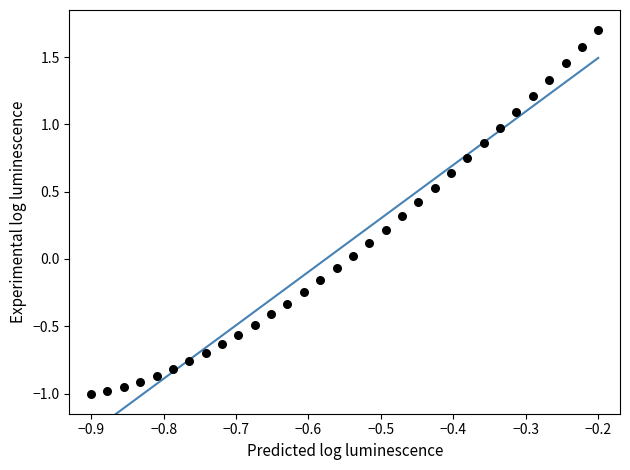

What is the range of Y values (max minus min)?

2.7